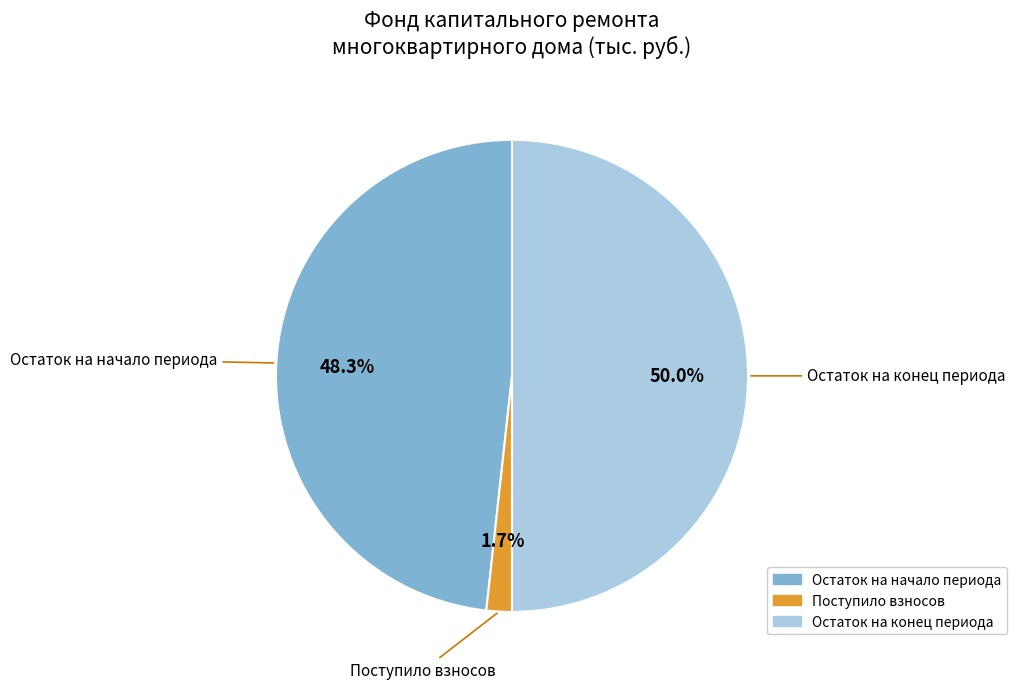

Is Поступило взносов the majority of the pie?

No